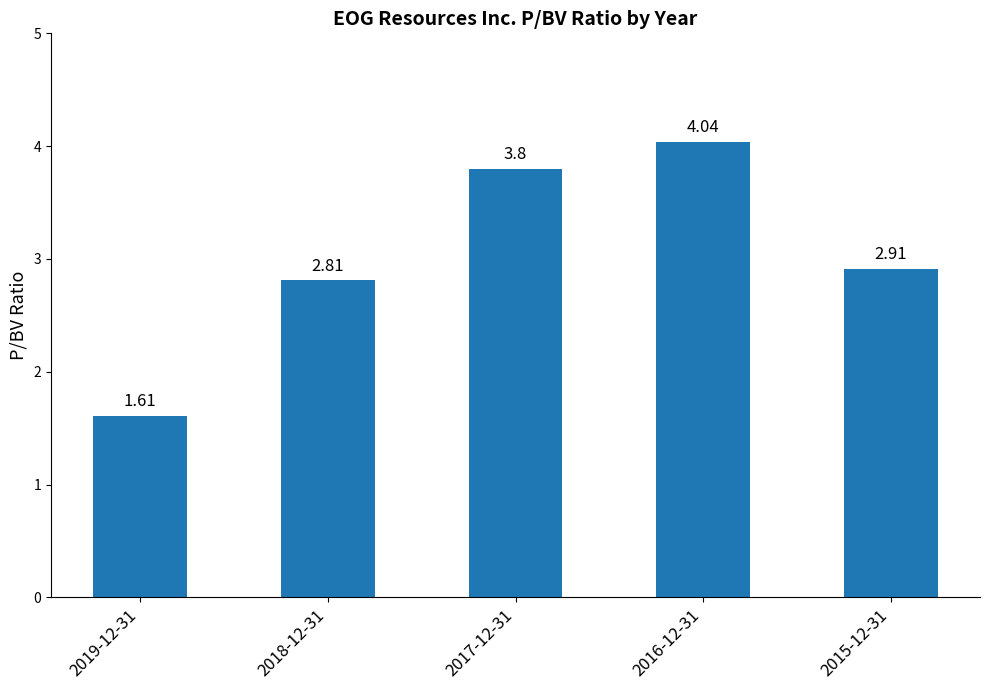

What is the label of the 1st bar from the left?

2019-12-31